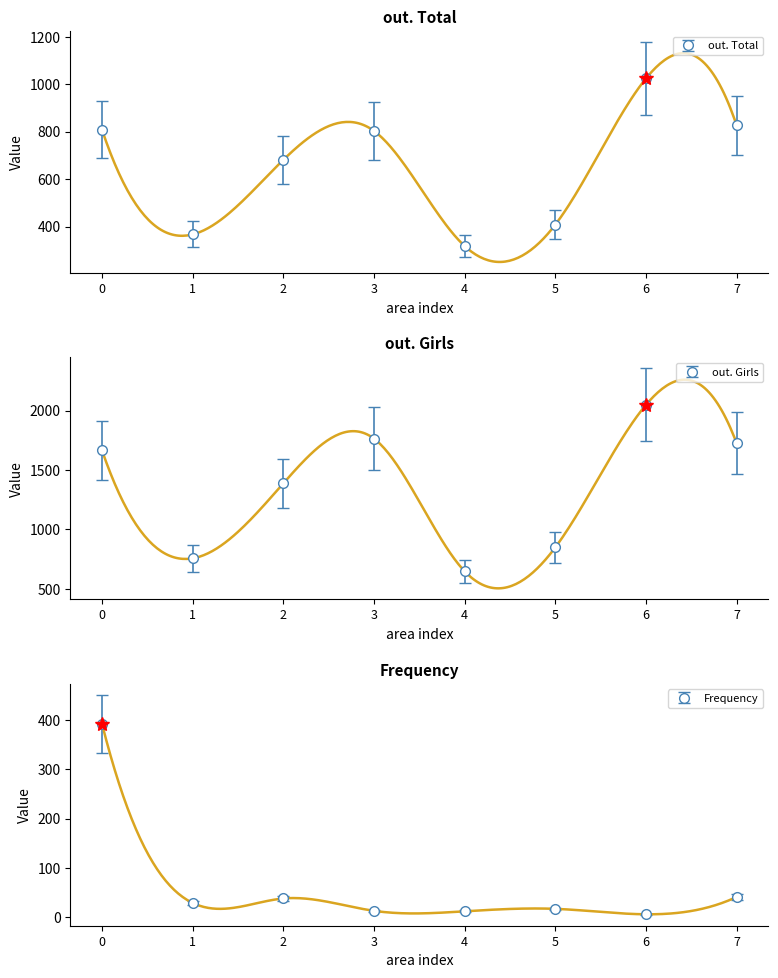

List the series in order of their peak value, highest first.

out. Girls, out. Total, Frequency